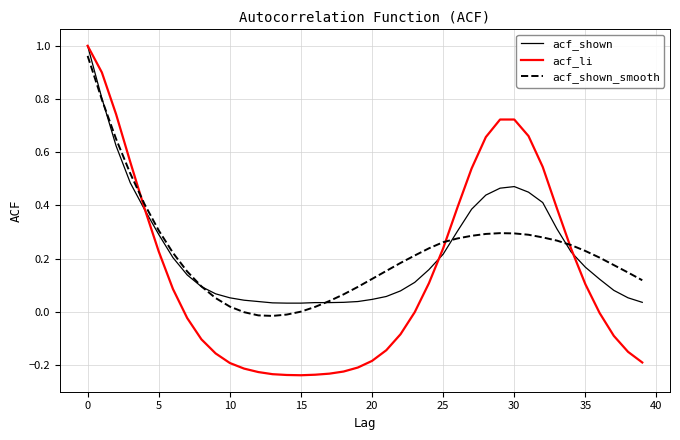

Is this an area chart (filled region under the line)?

No